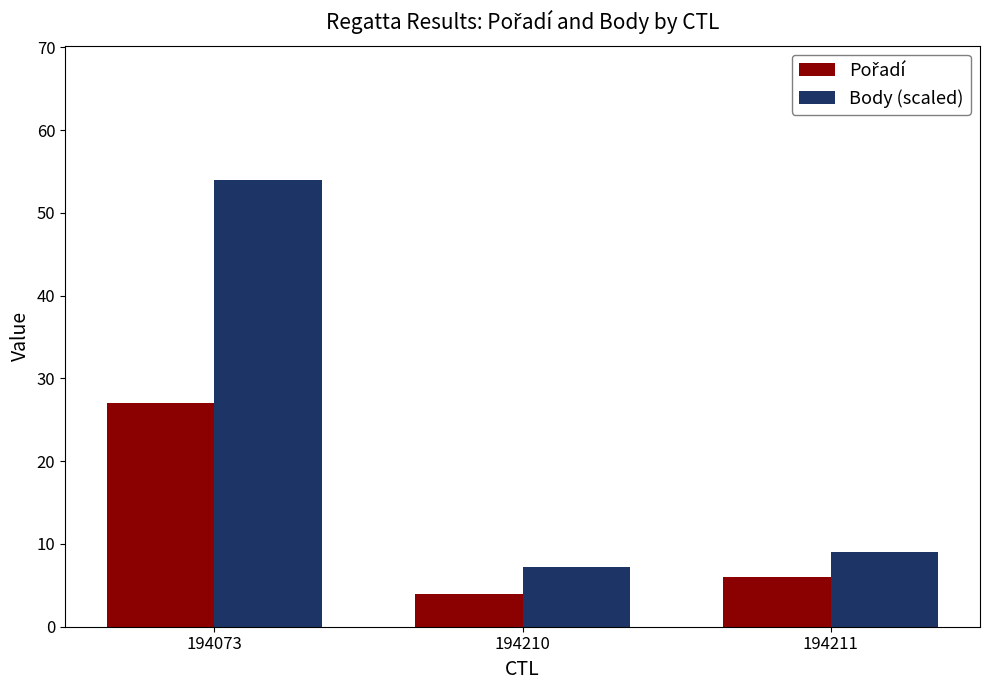

What is the difference between the highest and lowest values at 194211?

3.0